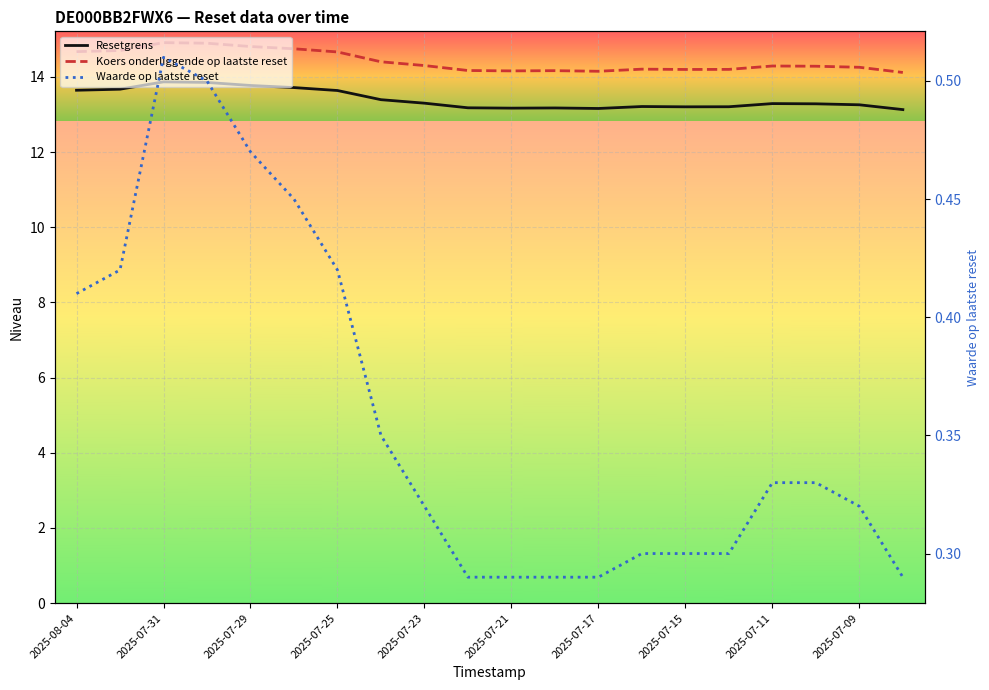

Reading right to left, list all the values displayed in this chart.

Resetgrens: 13.1	13.3	13.3	13.3	13.2	13.2	13.2	13.2	13.2	13.2	13.2	13.3	13.4	13.6	13.7	13.8	13.9	13.9	13.7	13.6
Koers onderliggende op laatste reset: 14.1	14.3	14.3	14.3	14.2	14.2	14.2	14.1	14.2	14.2	14.2	14.3	14.4	14.7	14.7	14.8	14.9	14.9	14.7	14.7
Waarde op laatste reset: 0.3	0.3	0.3	0.3	0.3	0.3	0.3	0.3	0.3	0.3	0.3	0.3	0.3	0.4	0.5	0.5	0.5	0.5	0.4	0.4